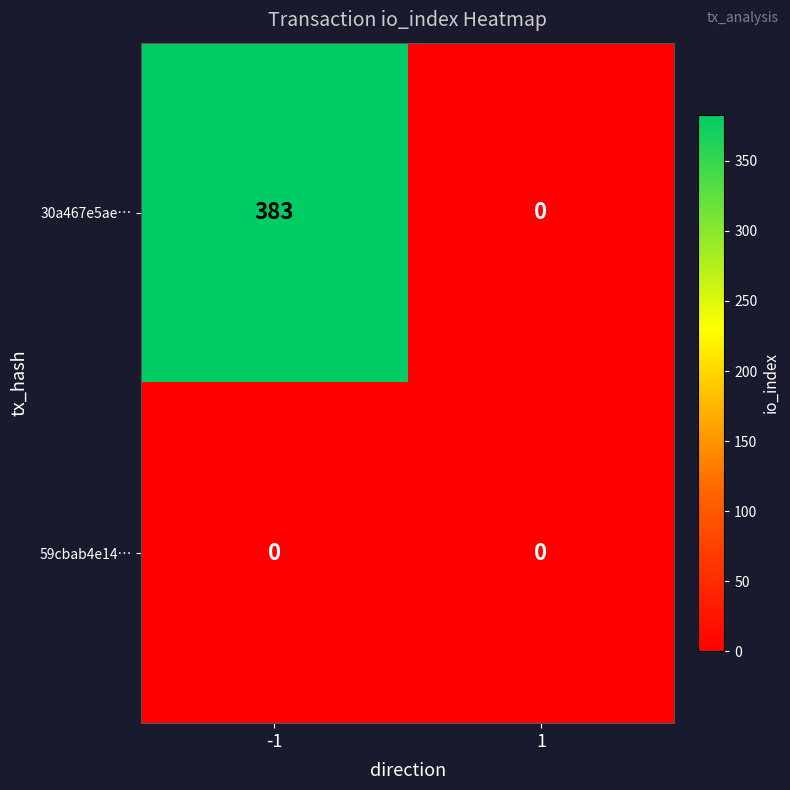

What is the difference between the highest and lowest values at -1?

383